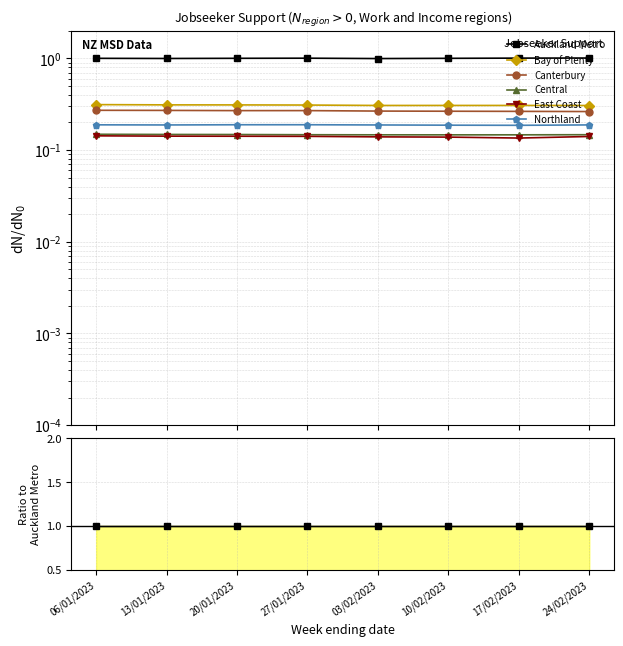

Reading right to left, what are all the values shown in this chart?

Auckland Metro: 1.0	1.0	1.0	1.0	1.0	1.0	1.0	1.0
Bay of Plenty: 0.3	0.3	0.3	0.3	0.3	0.3	0.3	0.3
Canterbury: 0.3	0.3	0.3	0.3	0.3	0.3	0.3	0.3
Central: 0.1	0.1	0.1	0.1	0.1	0.1	0.1	0.1
East Coast: 0.1	0.1	0.1	0.1	0.1	0.1	0.1	0.1
Northland: 0.2	0.2	0.2	0.2	0.2	0.2	0.2	0.2